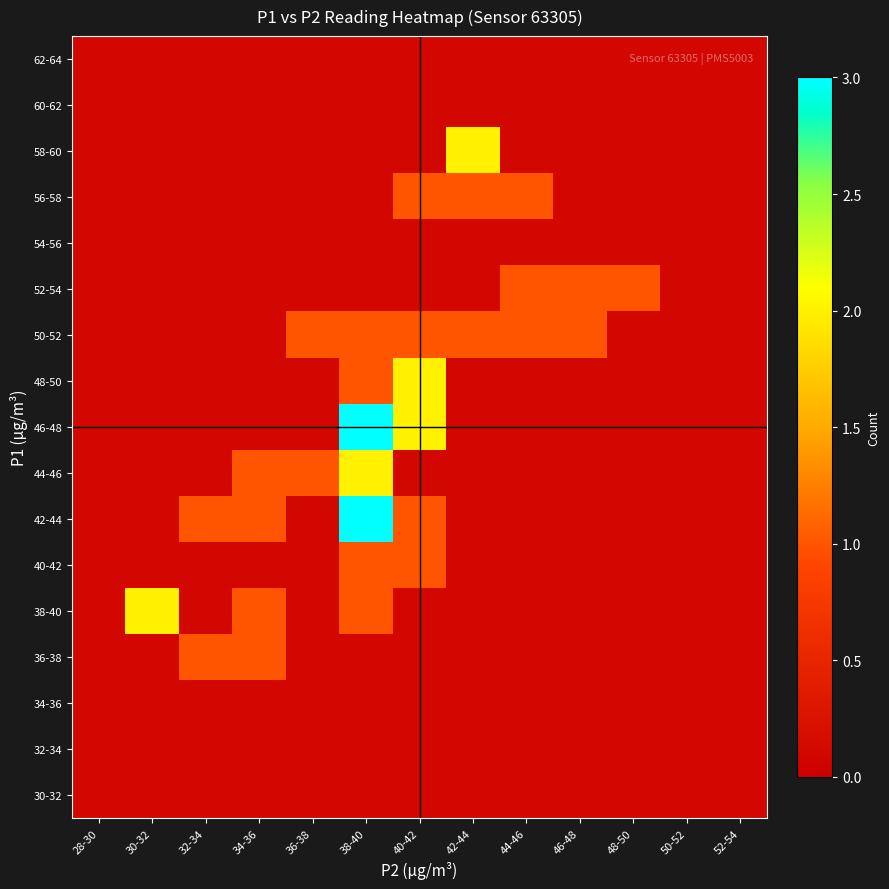

Which category has the lowest value across all series?

28-30